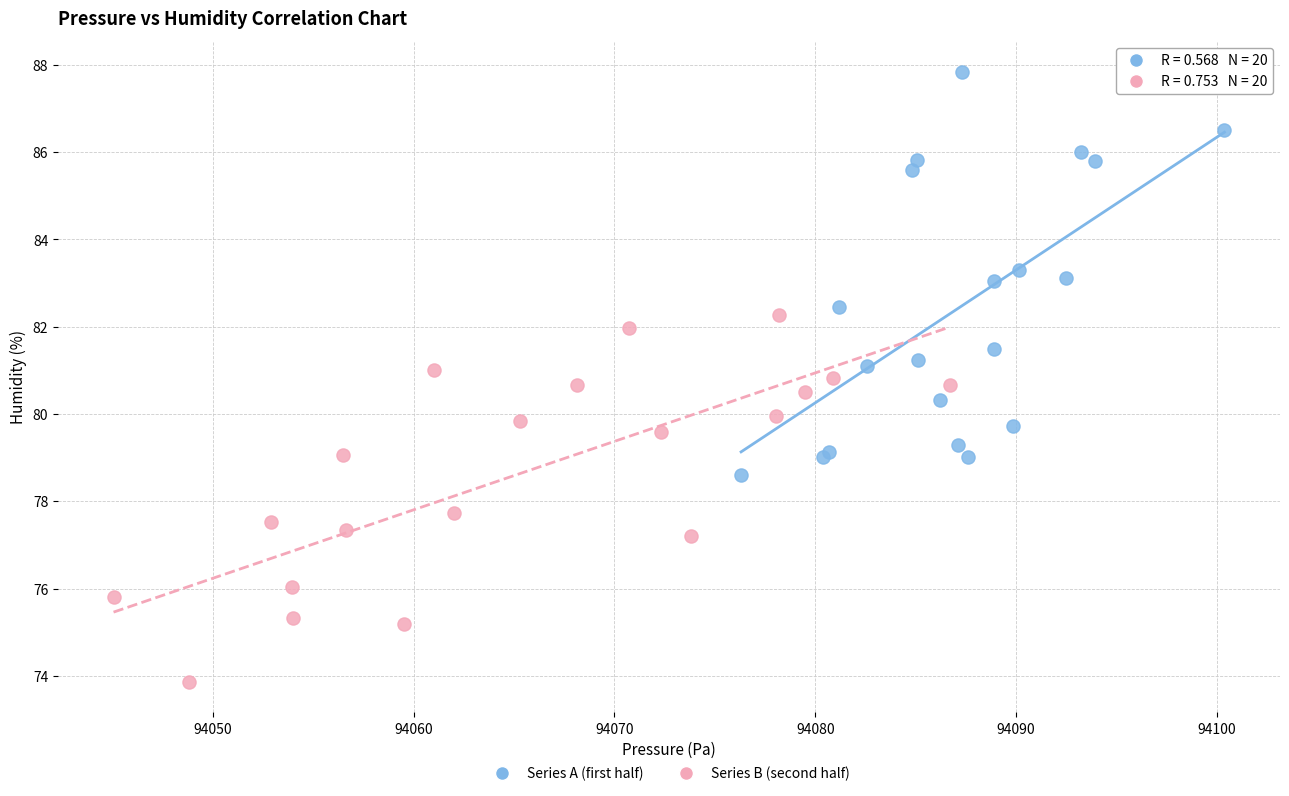

Which series reaches the minimum Y coordinate?

Series B (second half)